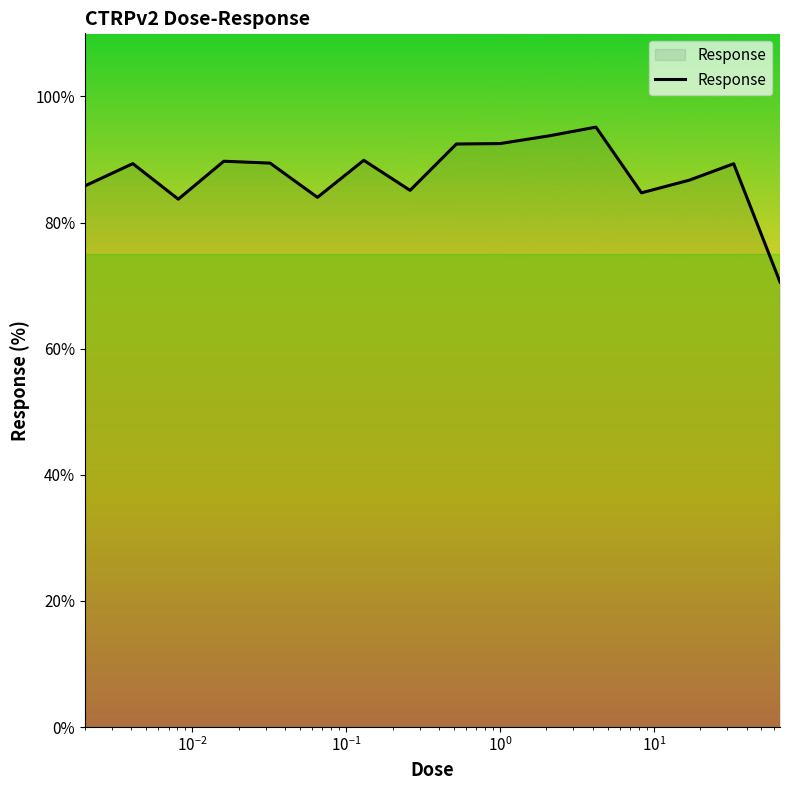

What is the difference between the maximum and minimum values?

24.6